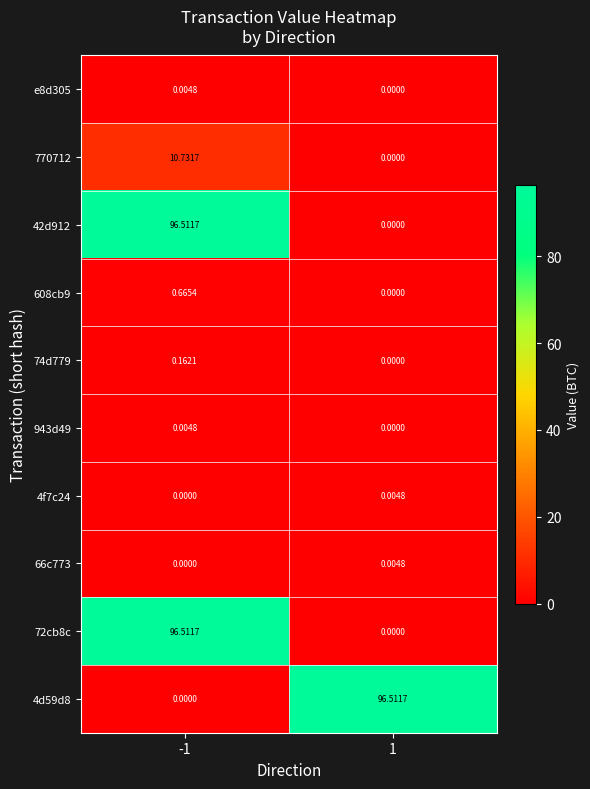

Is the value of 42d912 at -1 greater than the value of 608cb9 at 1?

Yes